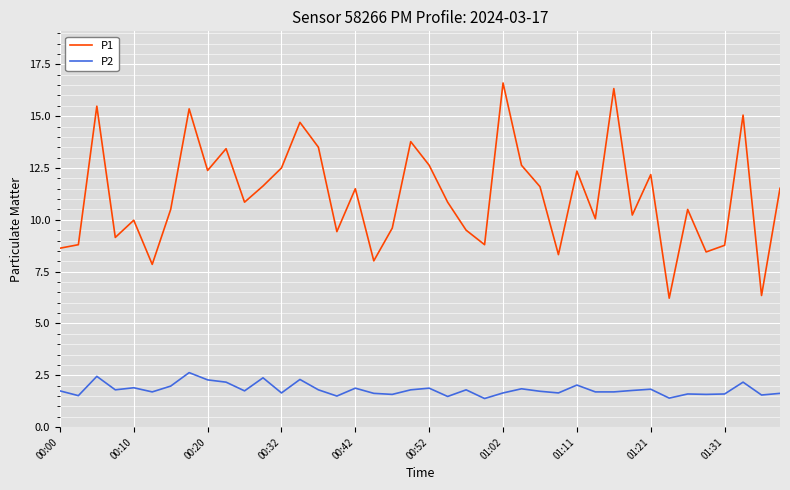

Which series has the largest range (max minus min)?

P1